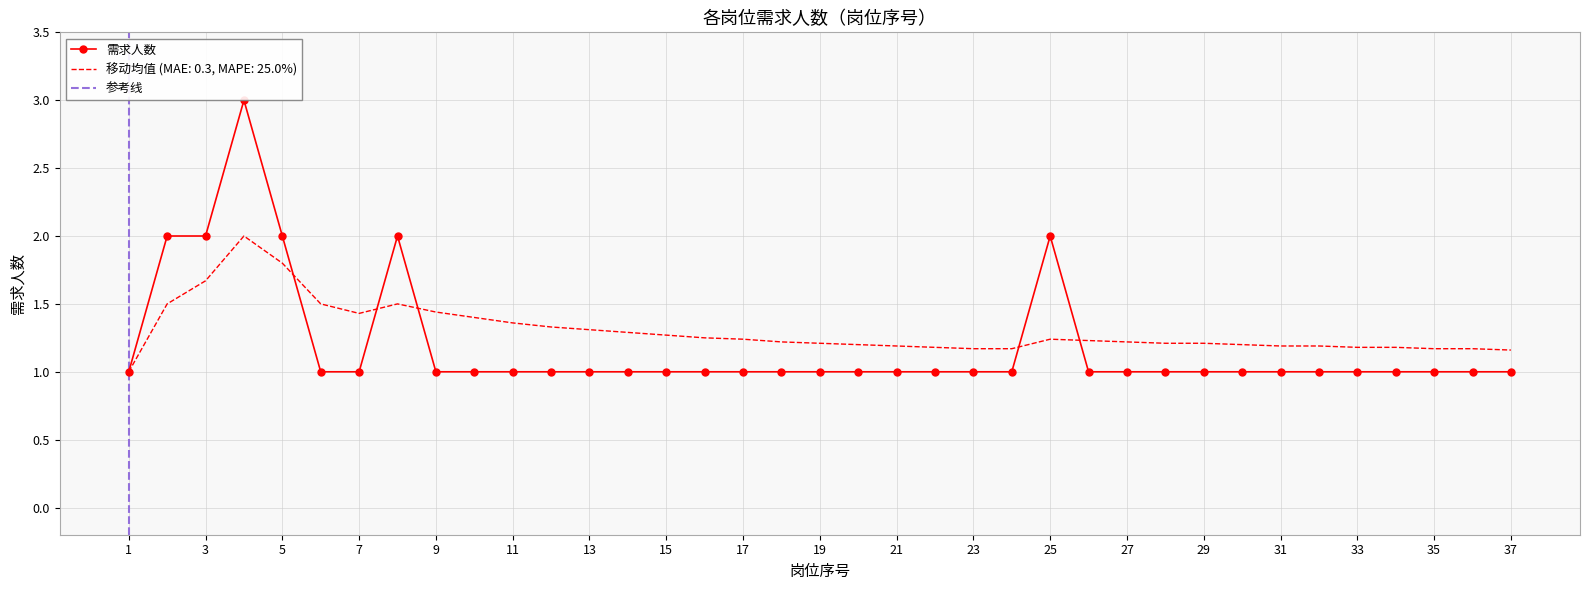

Where is 需求人数 nearest to the value 2?

2